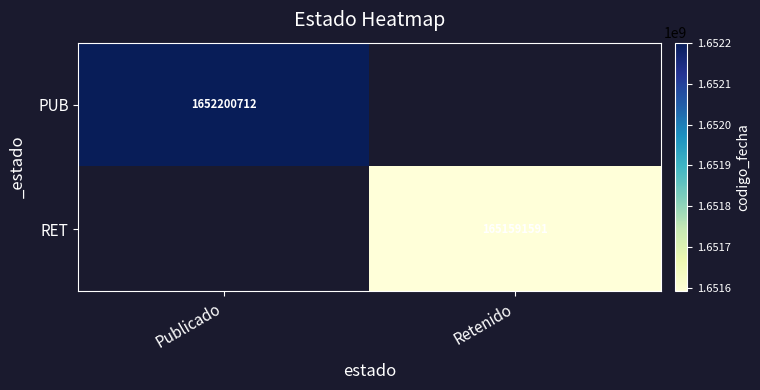

The value of PUB at Publicado is 1652200712. True or false?

True